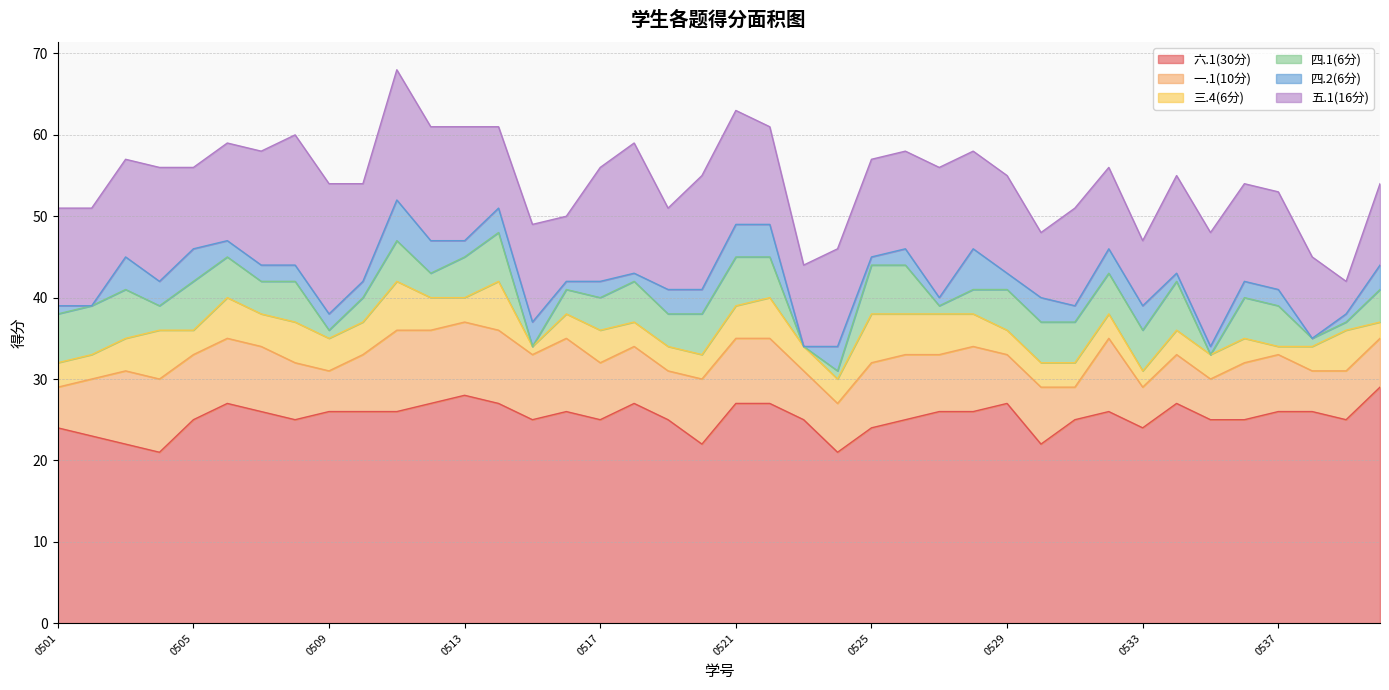

What is the total value across all series at 0529?

55